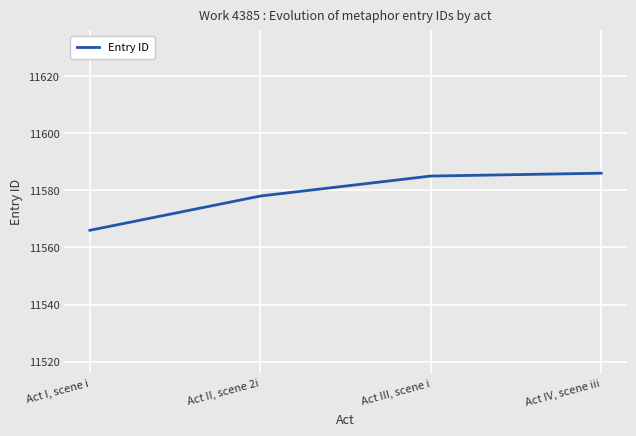

What is the difference between the maximum and second lowest values?

8